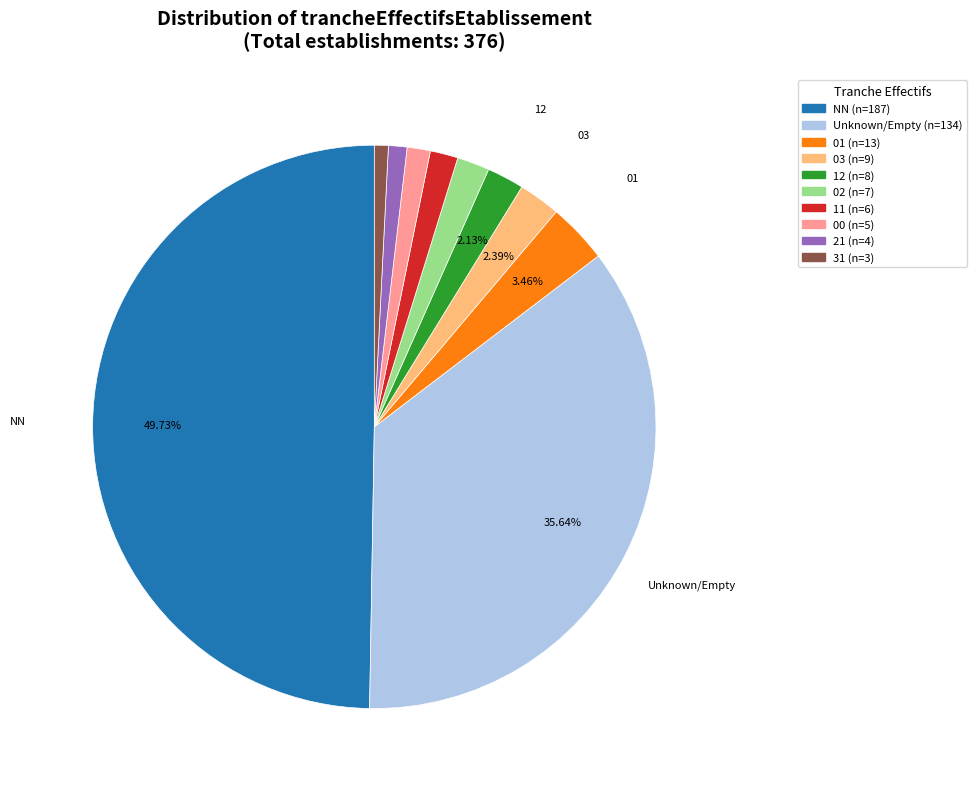

Count the number of slices in the pie.

10